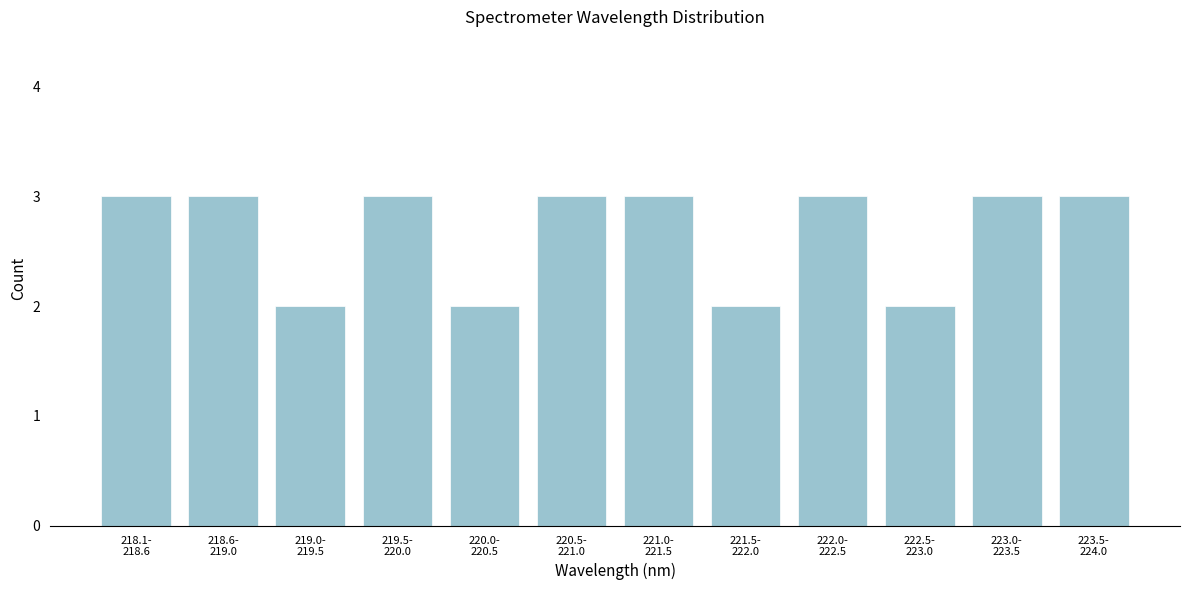

Reading right to left, list all the values displayed in this chart.

3	3	2	3	2	3	3	2	3	2	3	3